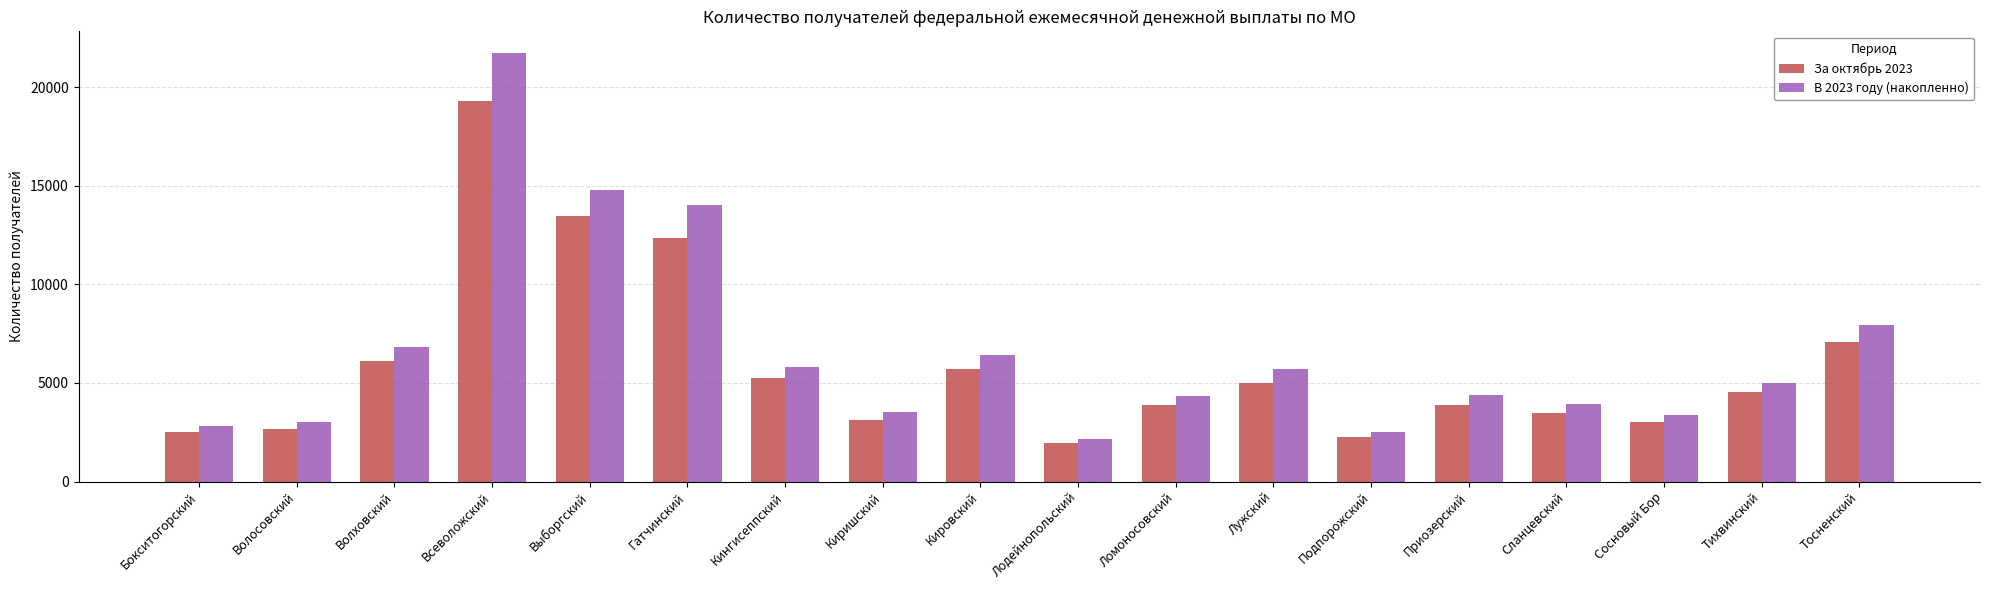

Count the number of data series in this chart.

2